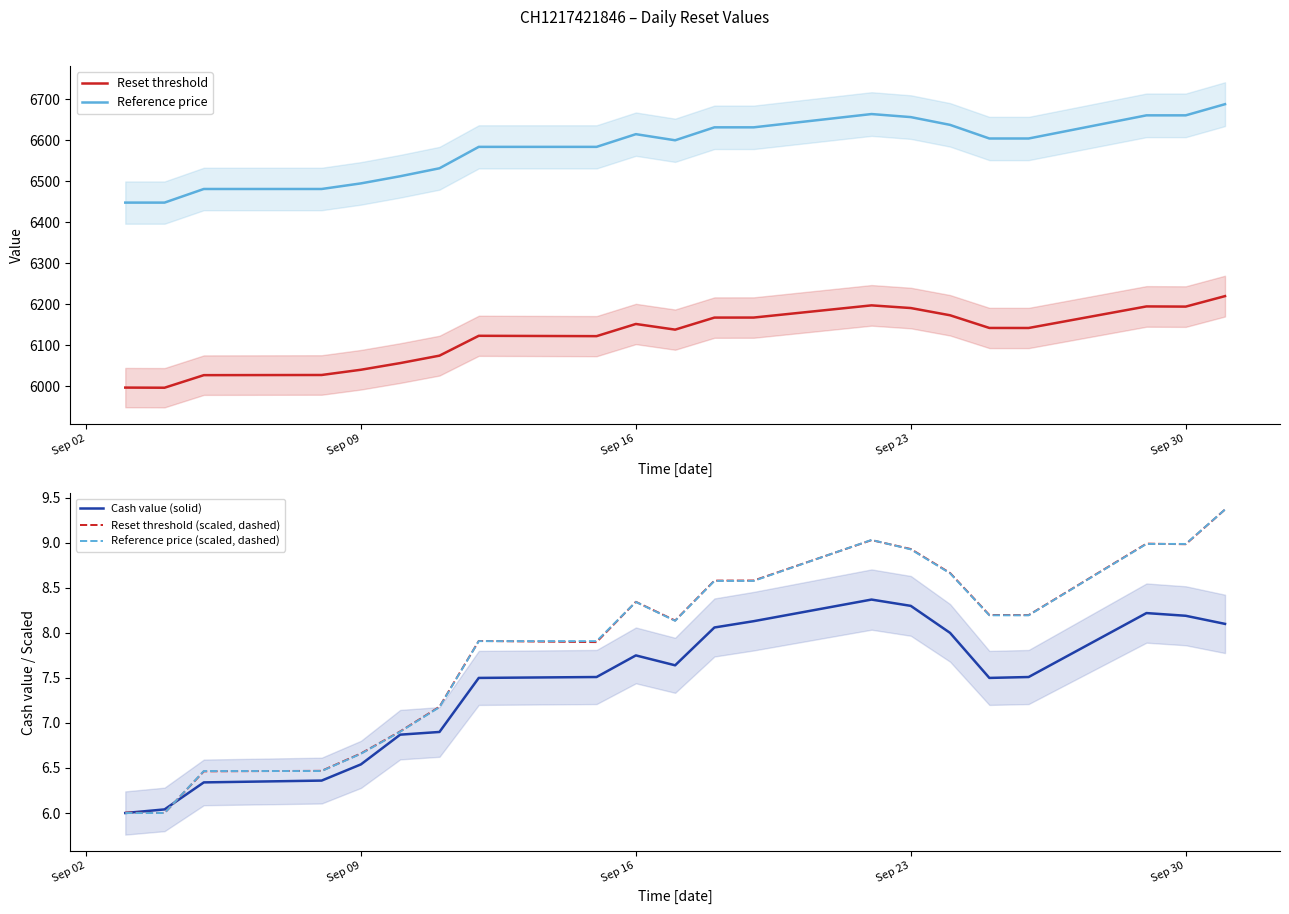

What are all the series names shown in the legend?

Reset threshold, Reference price, Cash value (solid), Reset threshold (scaled, dashed), Reference price (scaled, dashed)